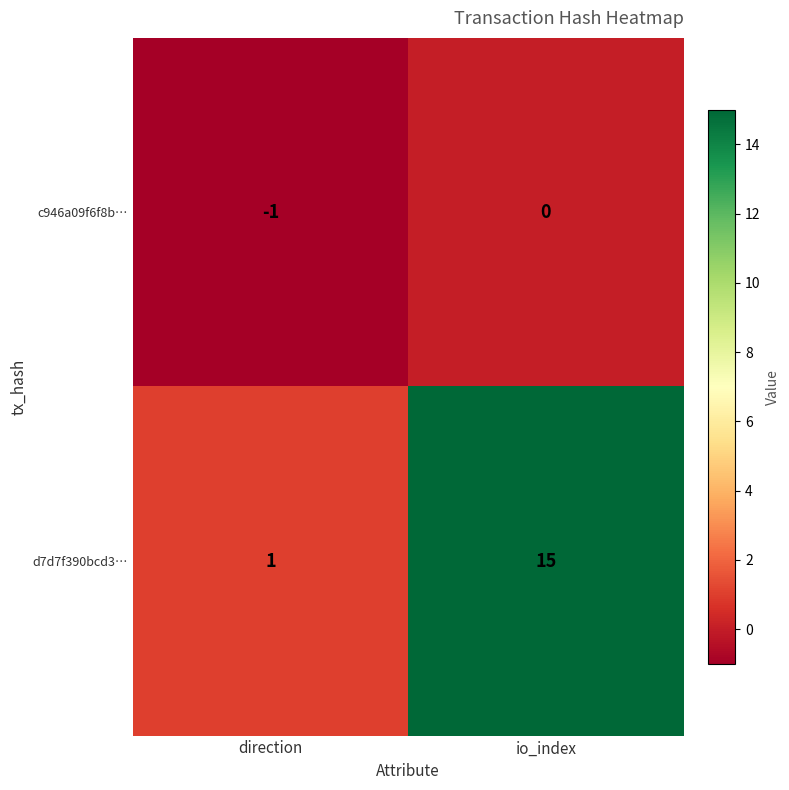

What is the sum of the d7d7f390bcd3… values at direction and io_index?

16